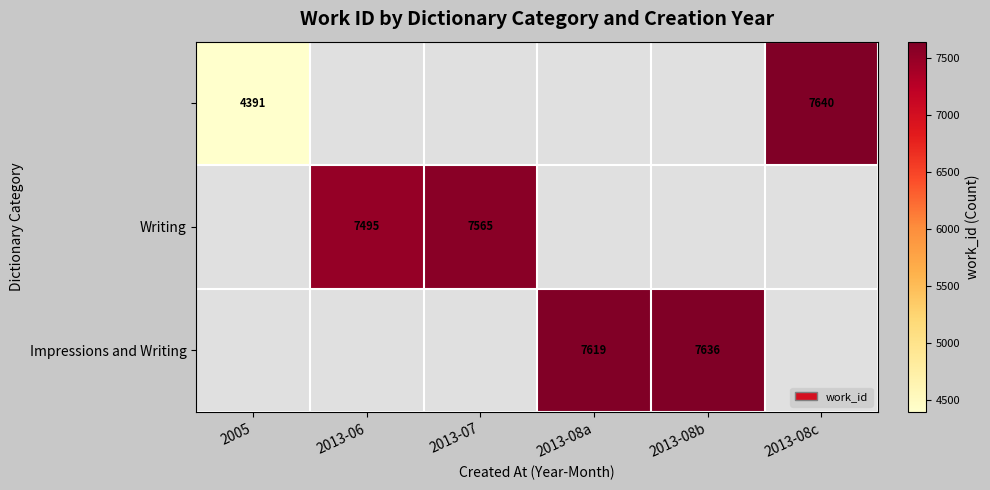

True or false: Impressions and Writing has a value of 7636 at 2013-08b.

True